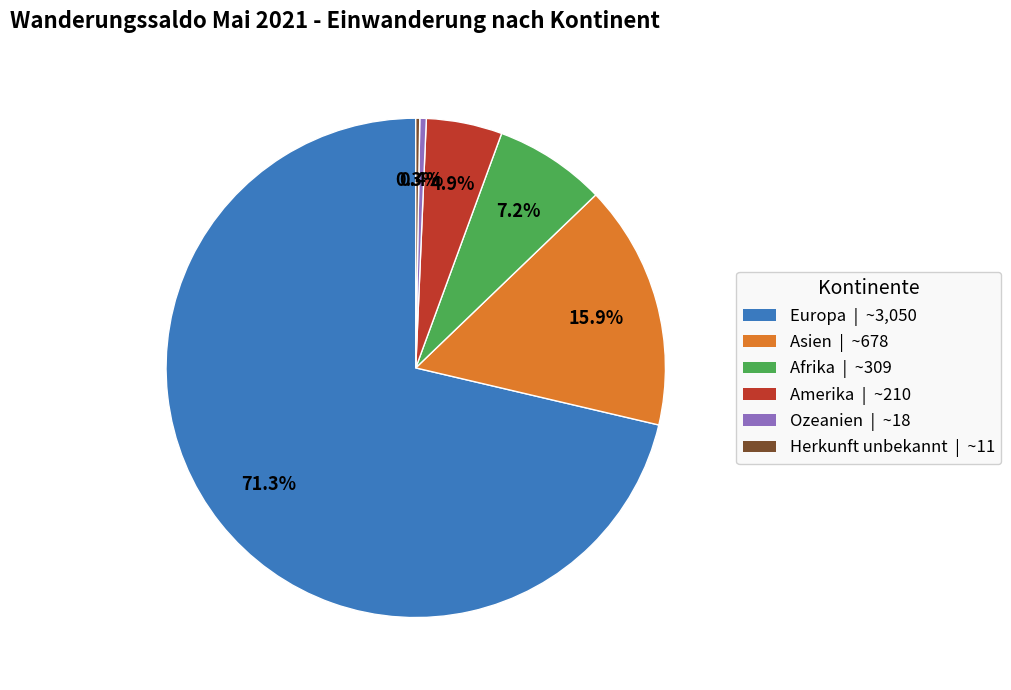

What is the ratio of the value at Amerika | ~210 to the value at Ozeanien | ~18?

11.7